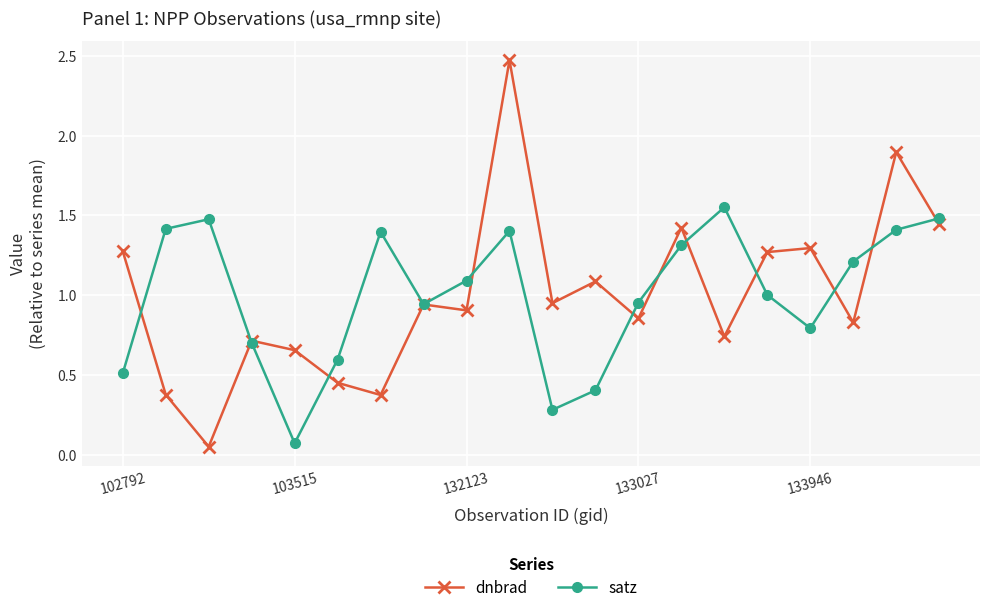

List the series in order of their peak value, lowest first.

satz, dnbrad